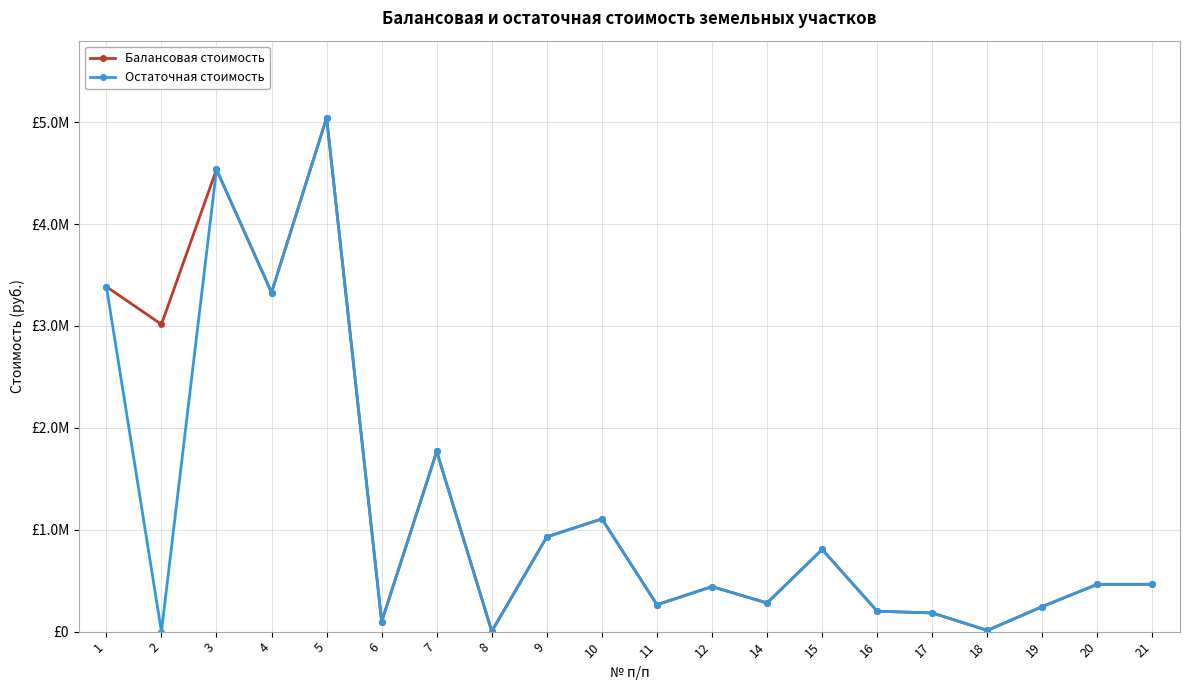

Rank the categories by Остаточная стоимость value from lowest to highest.

2, 8, 18, 6, 17, 16, 19, 11, 14, 12, 20, 21, 15, 9, 10, 7, 4, 1, 3, 5